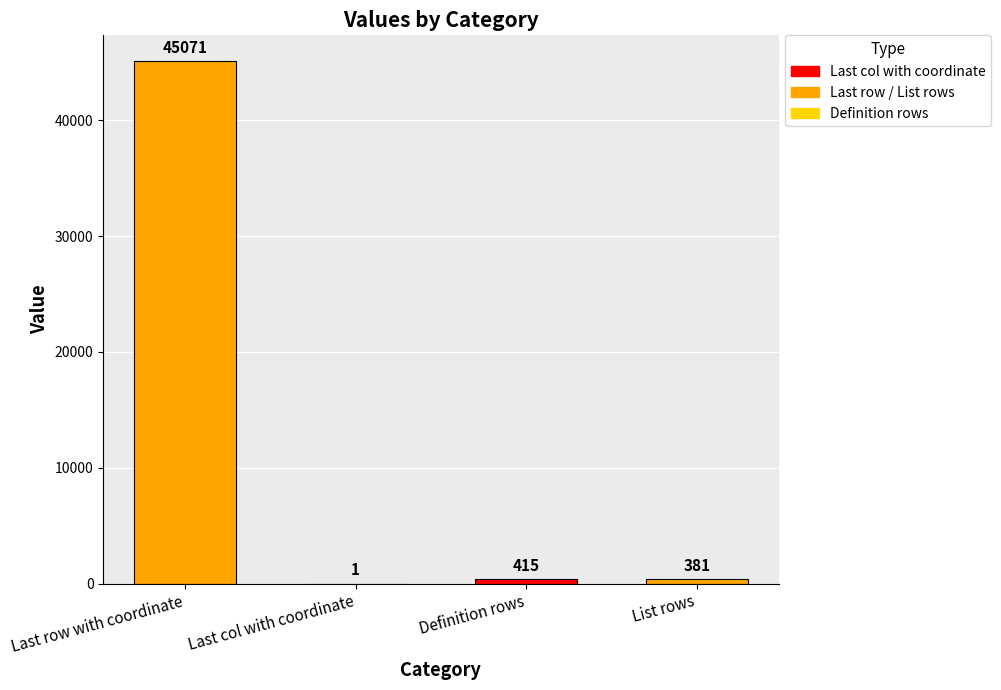

What is the sum of the values at Last col with coordinate and Last row with coordinate?

45072